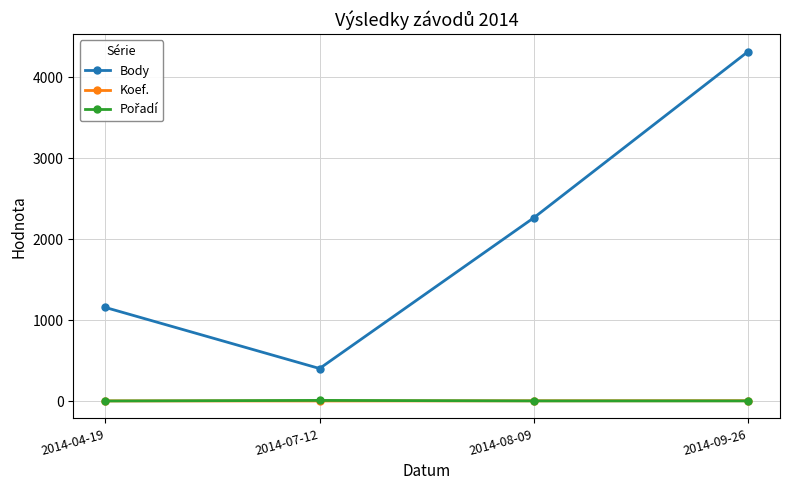

Which series has the largest range (max minus min)?

Body